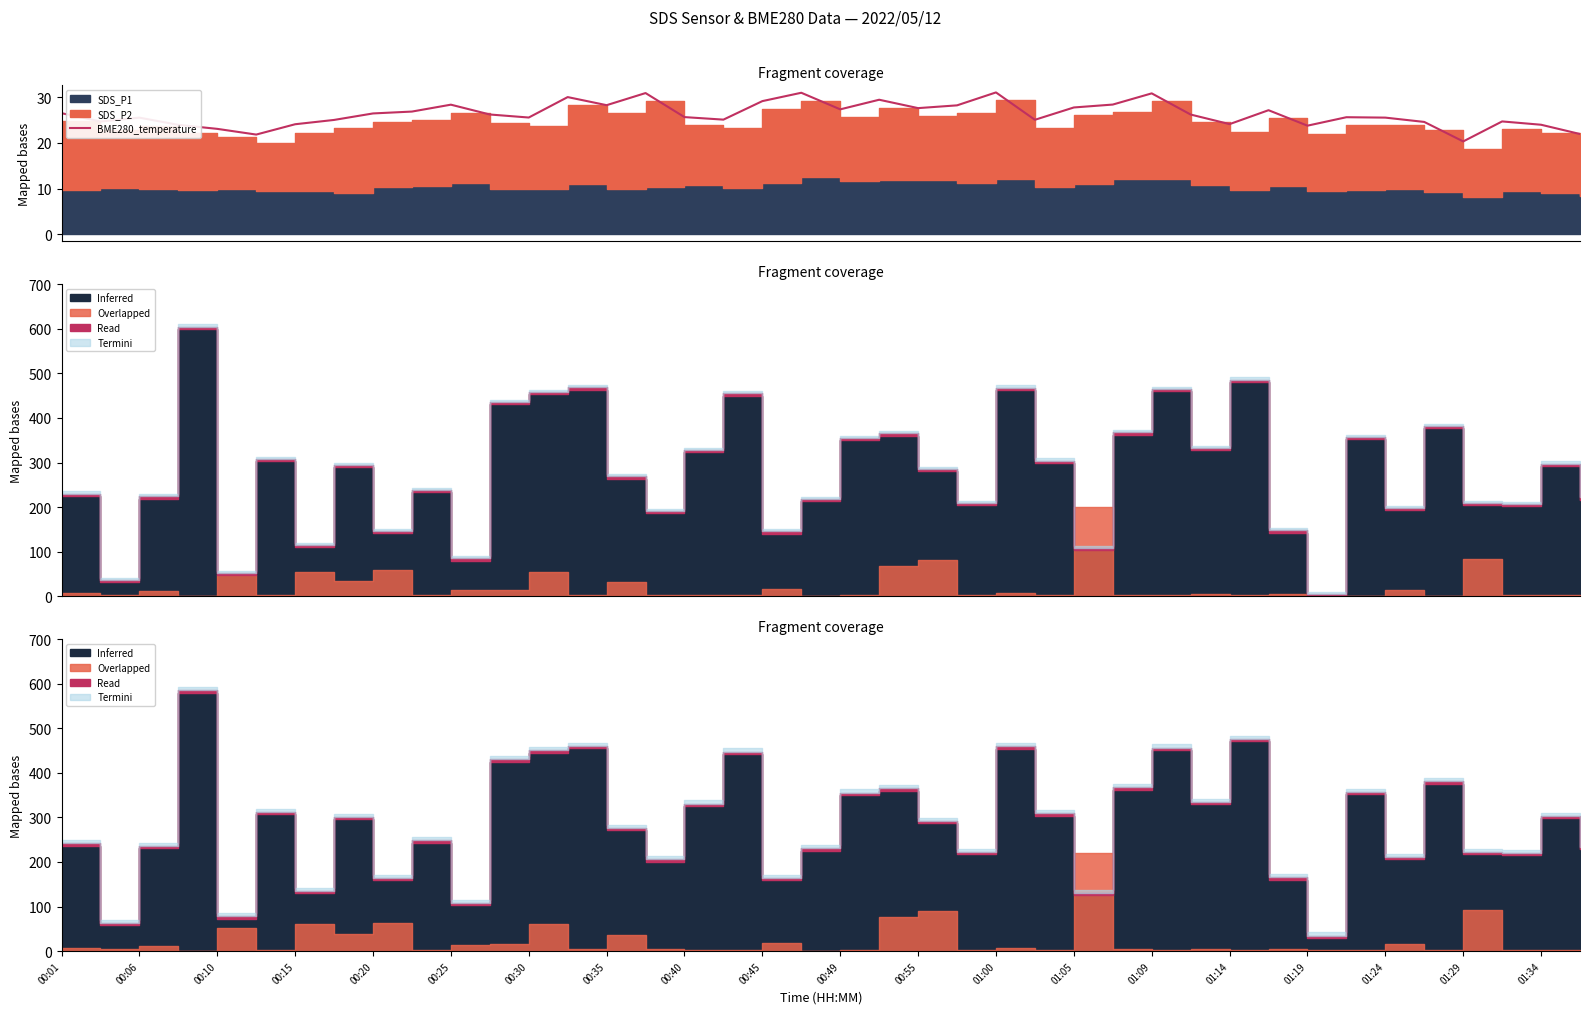

What is the difference between the maximum and minimum values?

10.7